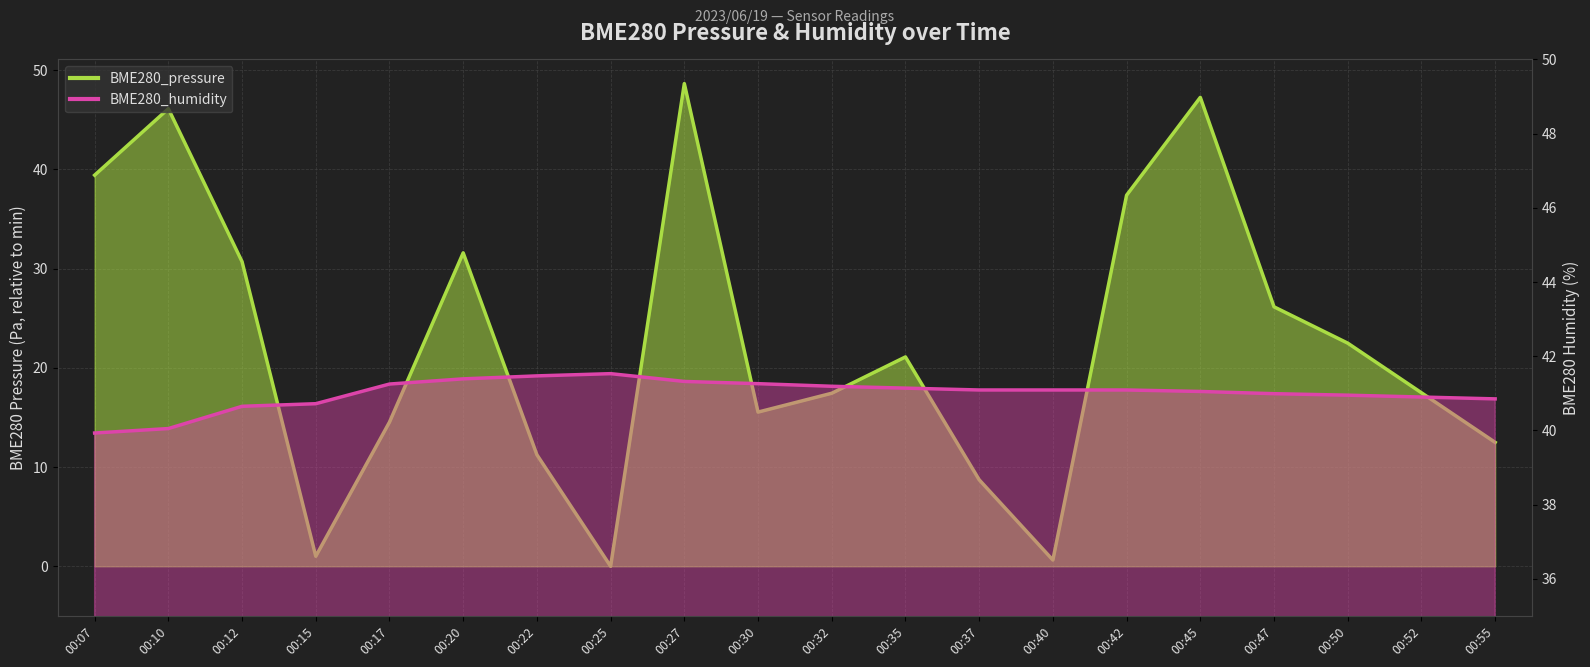

How many values in the BME280_humidity series exceed 41?

12